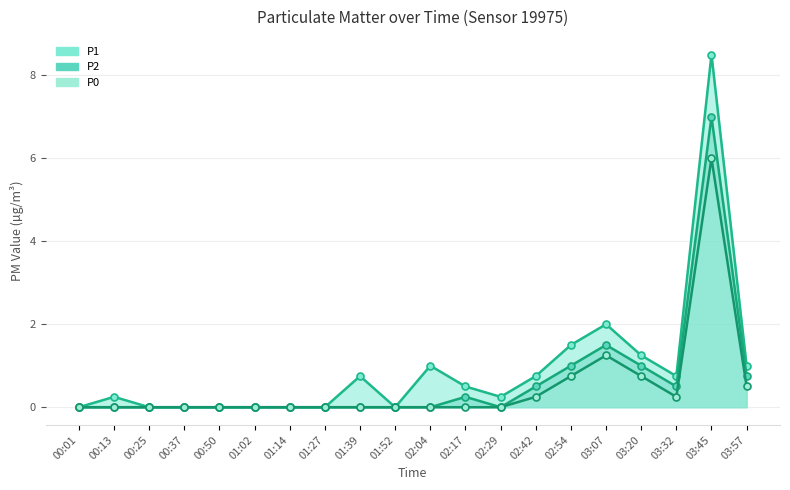

What is the maximum value for P0?

6.0